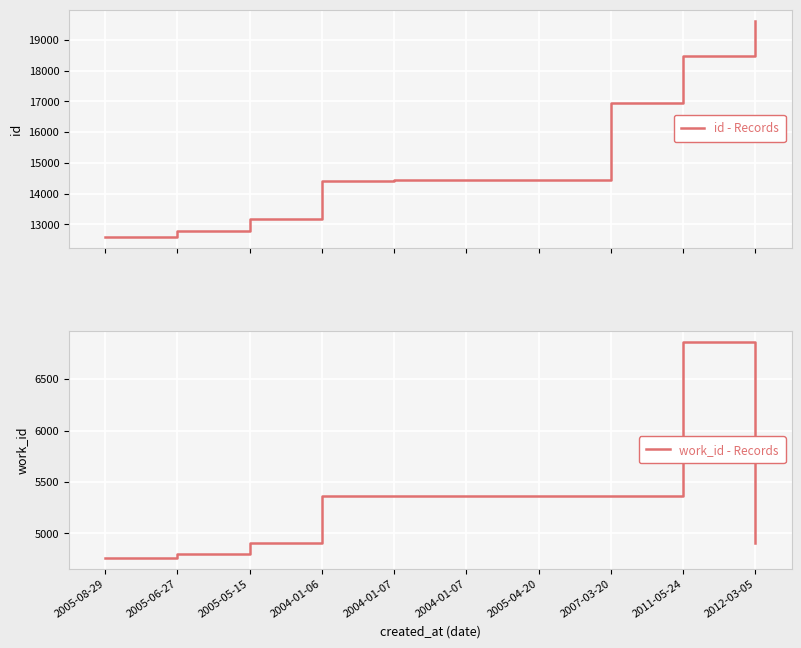

List the series in order of their overall mean, highest first.

id - Records, work_id - Records